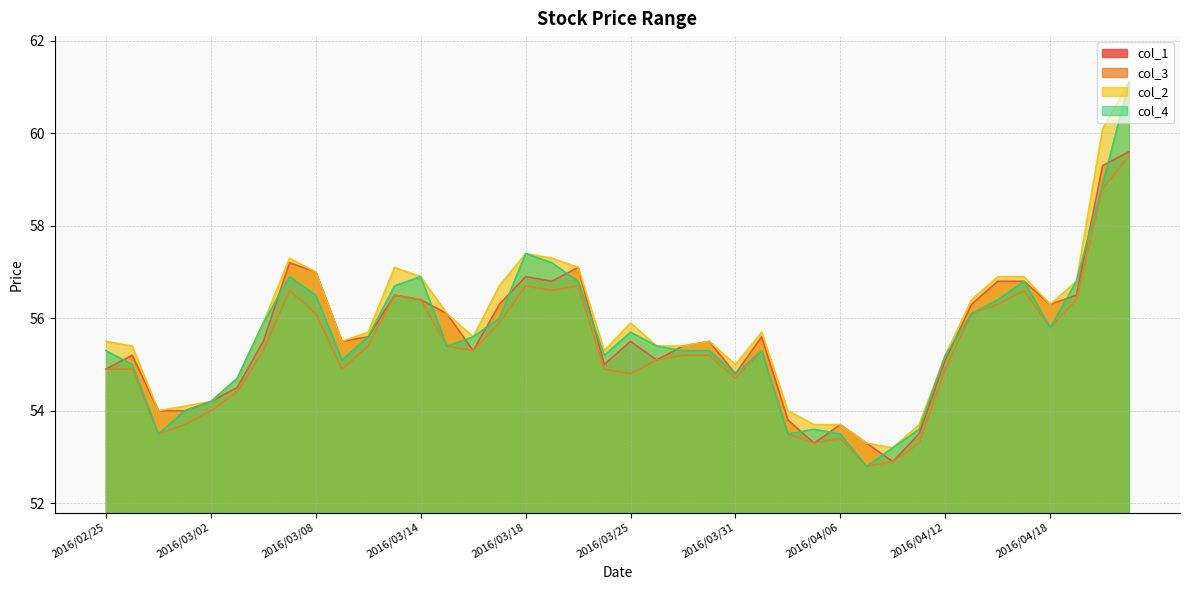

How many interior local peaks does the col_4 series have?

7